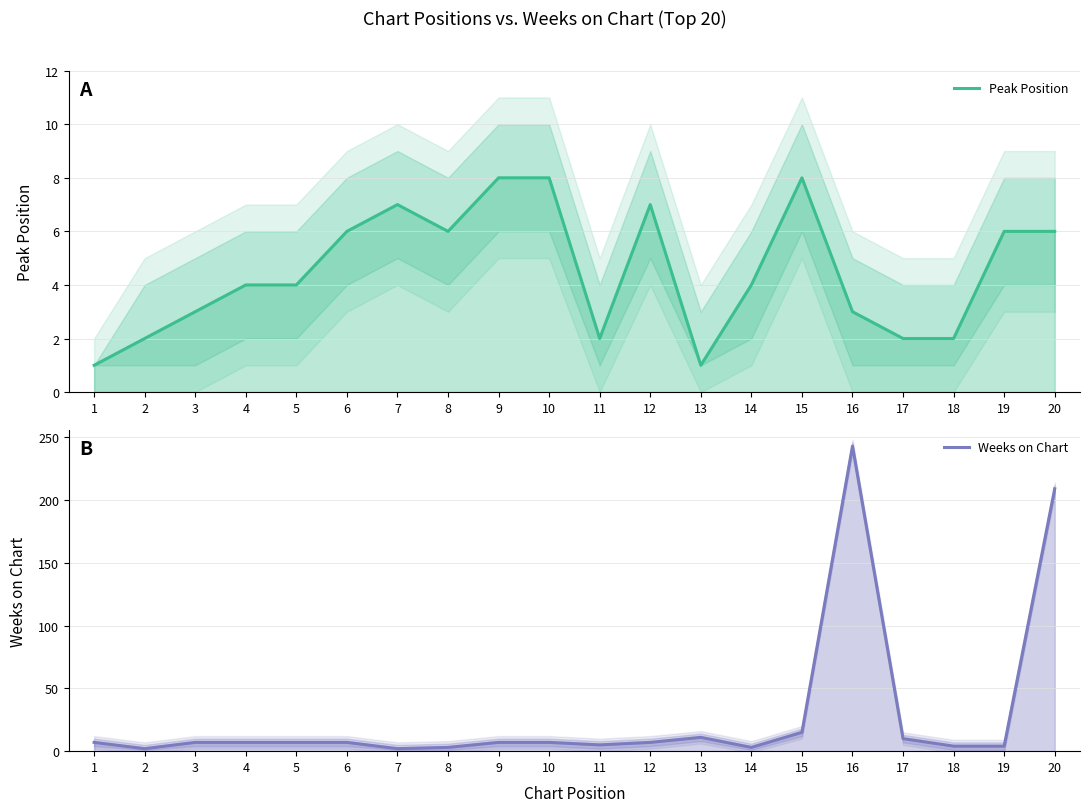

Is it true that Peak Position equals 4 at 14?

True